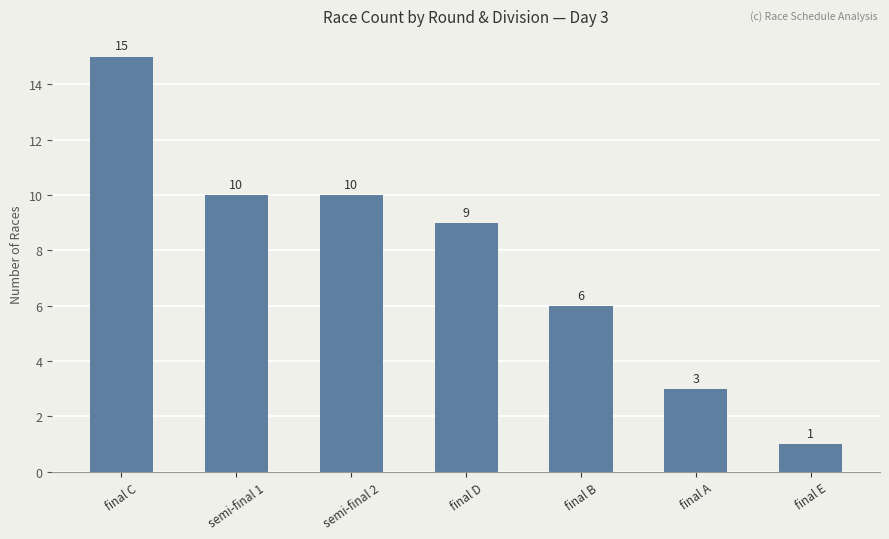

What is the greatest value displayed?

15